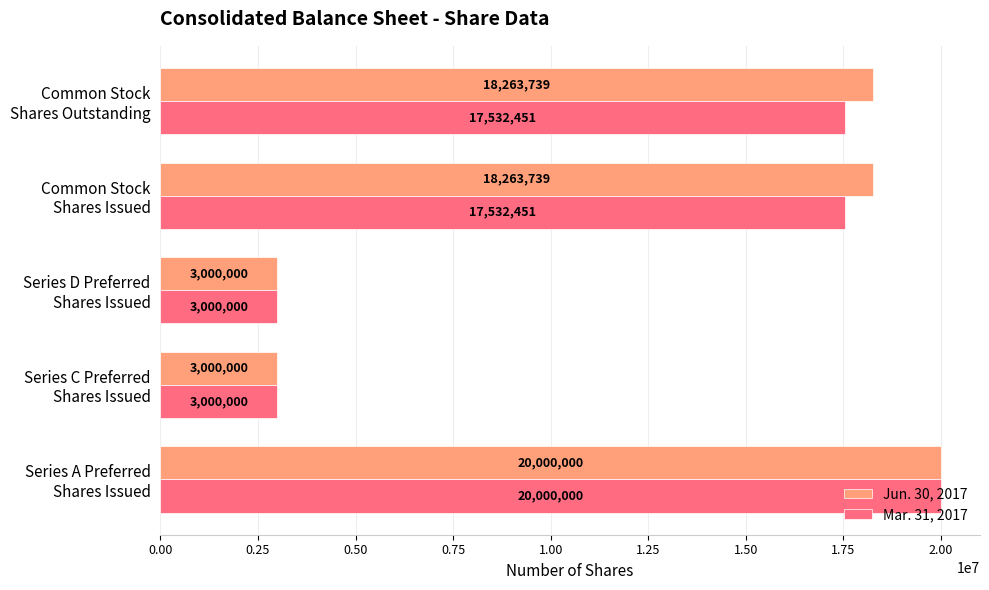

What are all the series names shown in the legend?

Jun. 30, 2017, Mar. 31, 2017